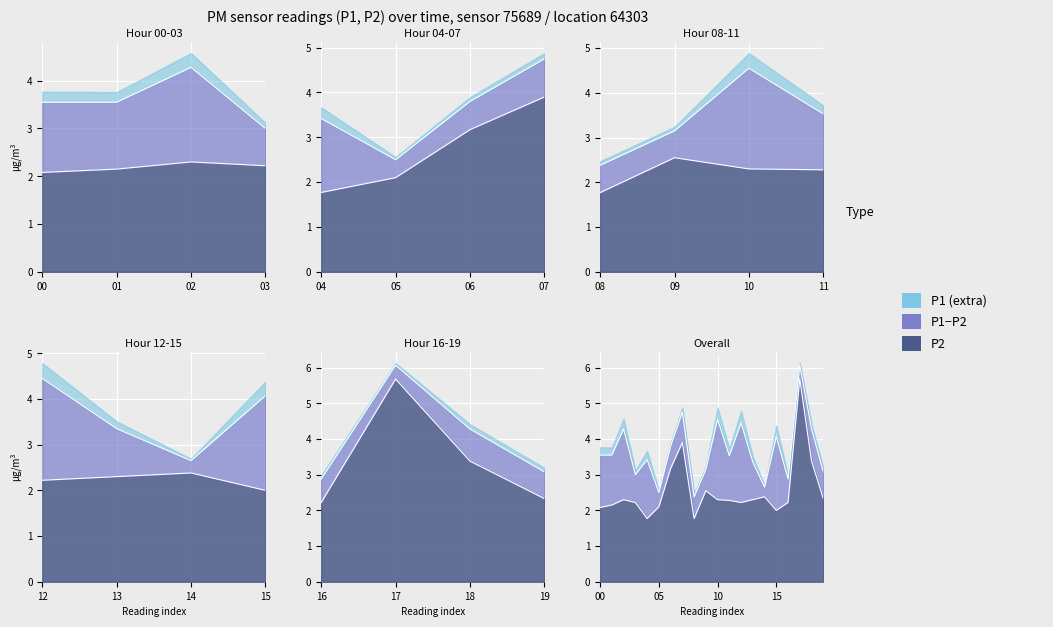

What value does the P2 series have at 5?

2.1